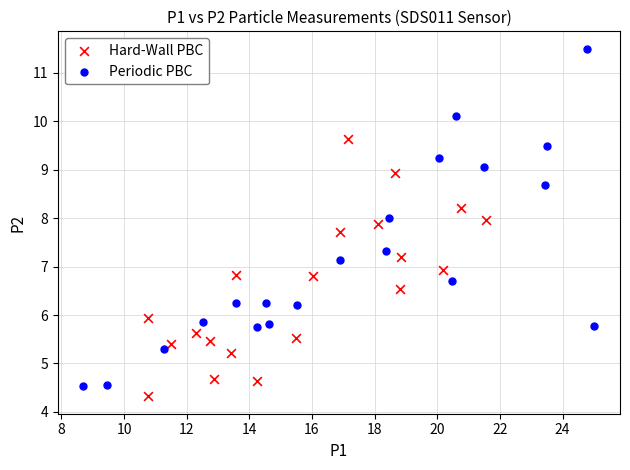

Which series contains the highest Y value?

Periodic PBC